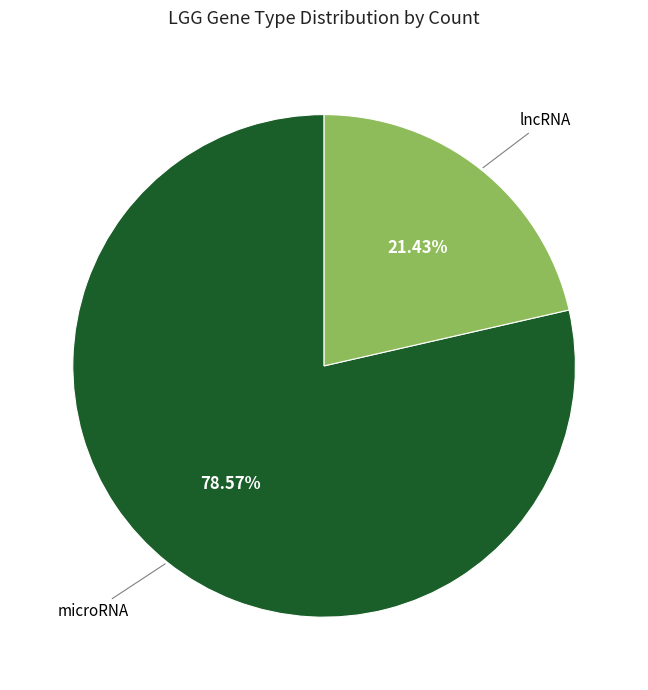

Does microRNA account for over 50% of the chart?

Yes